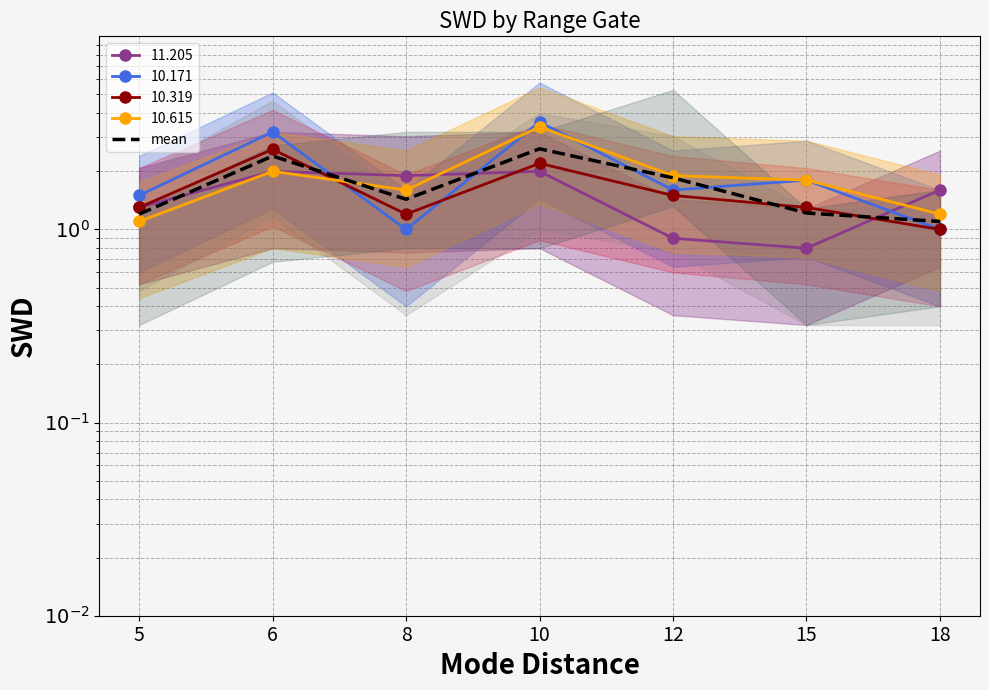

List the labels in order of value, smallest first.

18, 5, 15, 8, 12, 6, 10